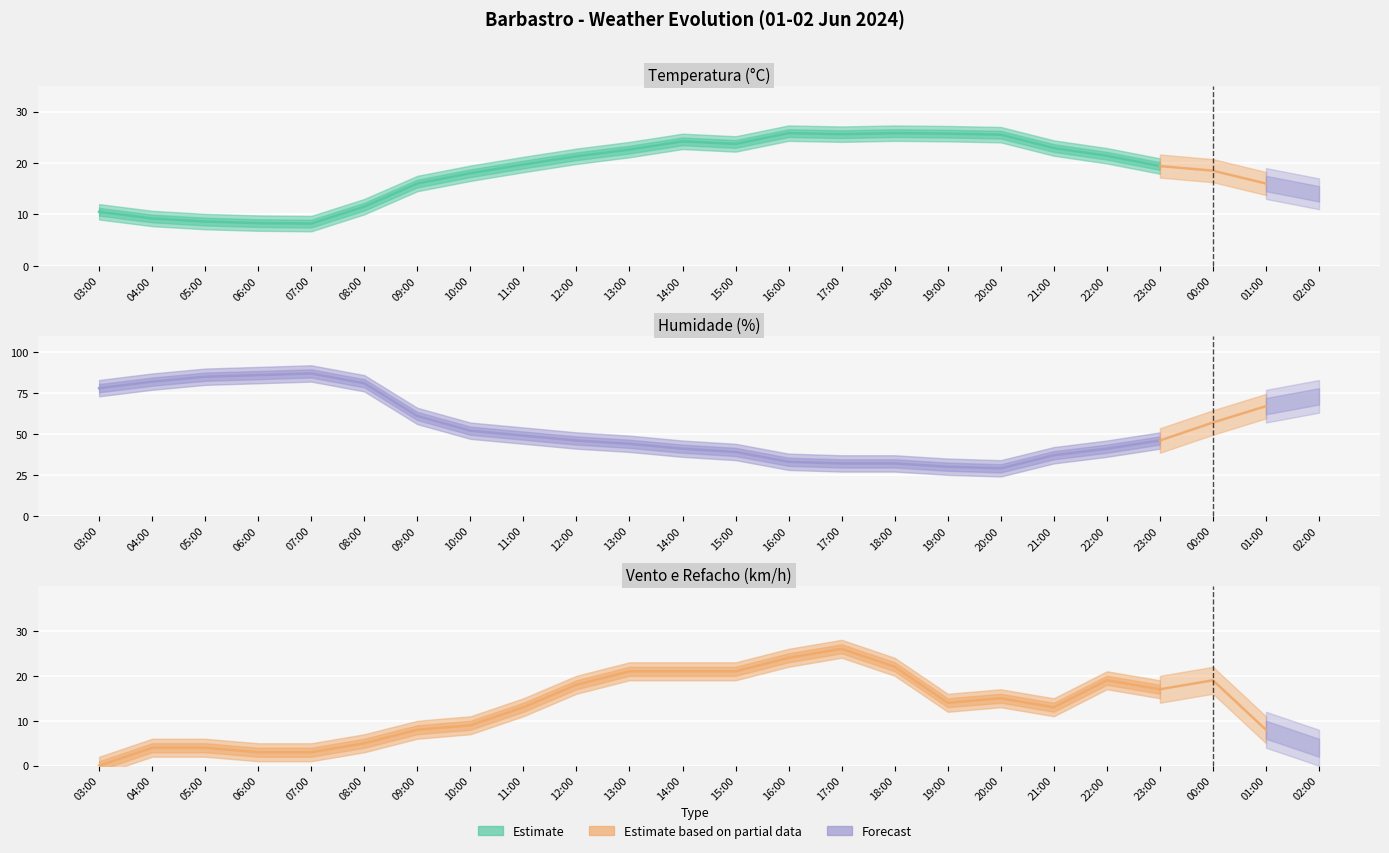

At 13:00, list the series in order from smallest to largest.

Velocidade do vento (km/h), Refacho (km/h), Temperatura (ºC), Humidade (%)